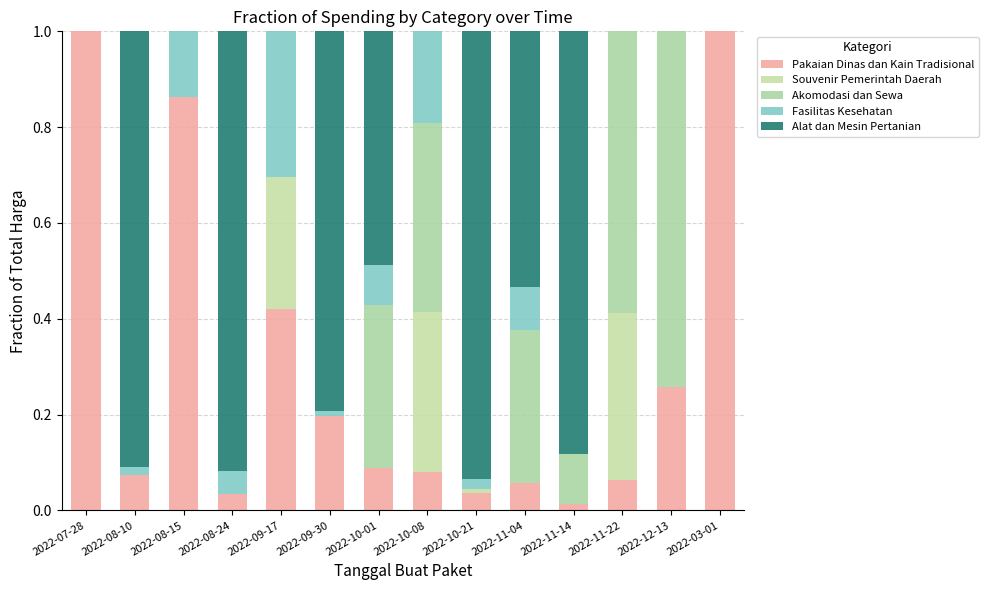

What is the average value of the Alat dan Mesin Pertanian series?

0.4